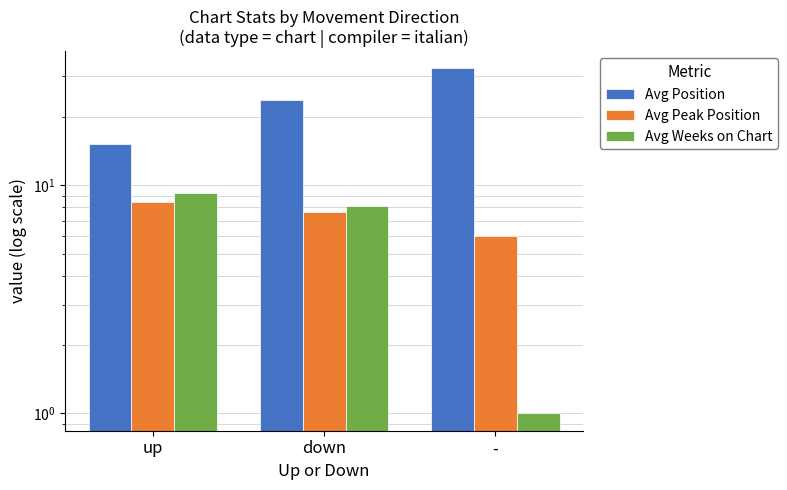

At which label is Avg Weeks on Chart closest to 5?

down